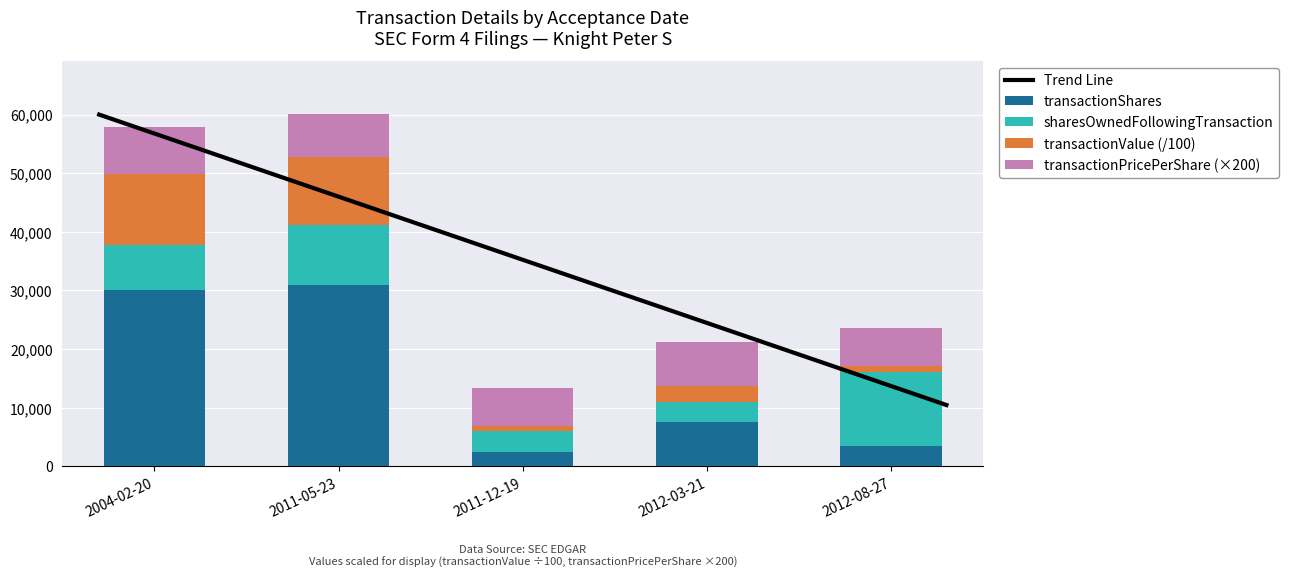

At which category is the sum across all series the highest?

2011-05-23